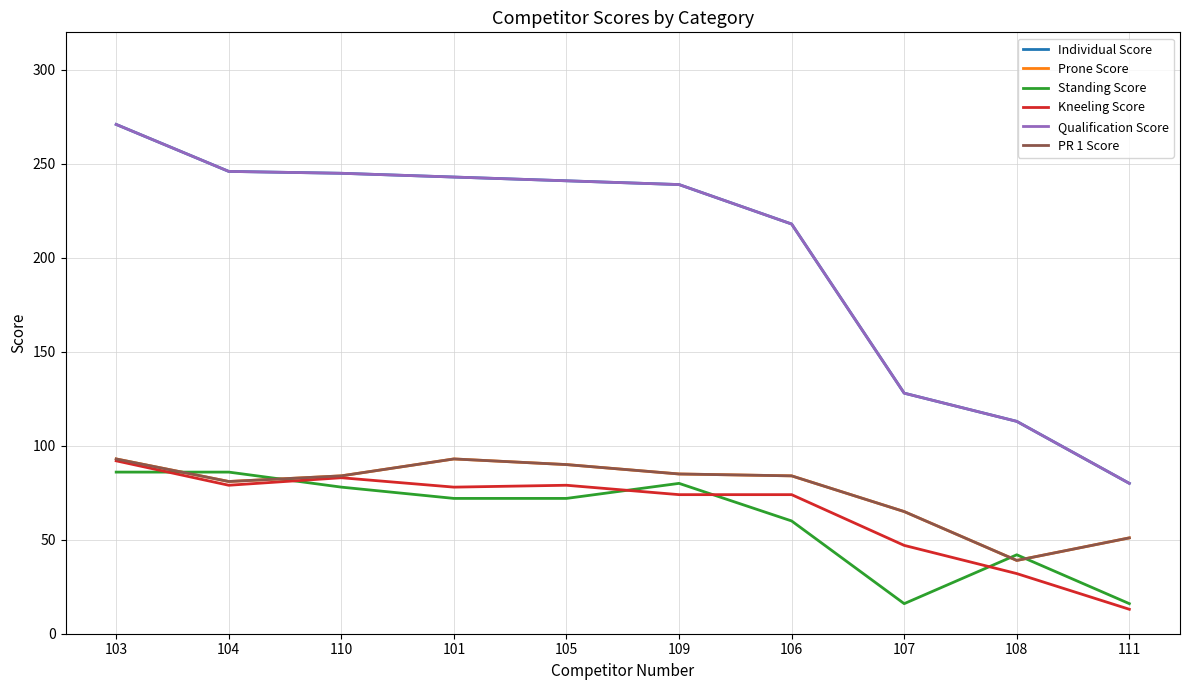

True or false: Prone Score has more than 0 interior local peaks.

True